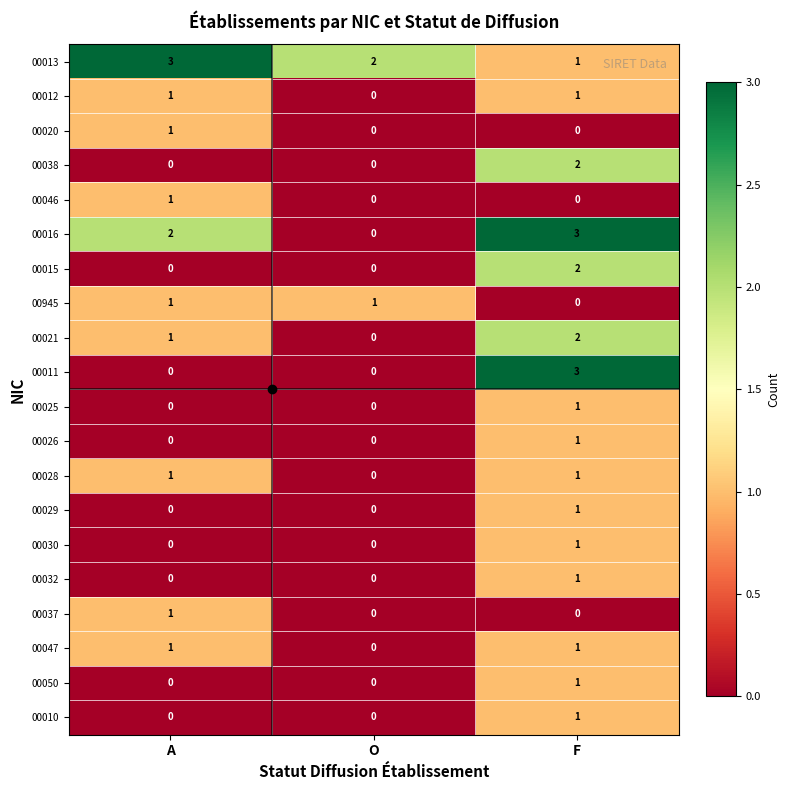

Which series has the largest total across all categories?

00013